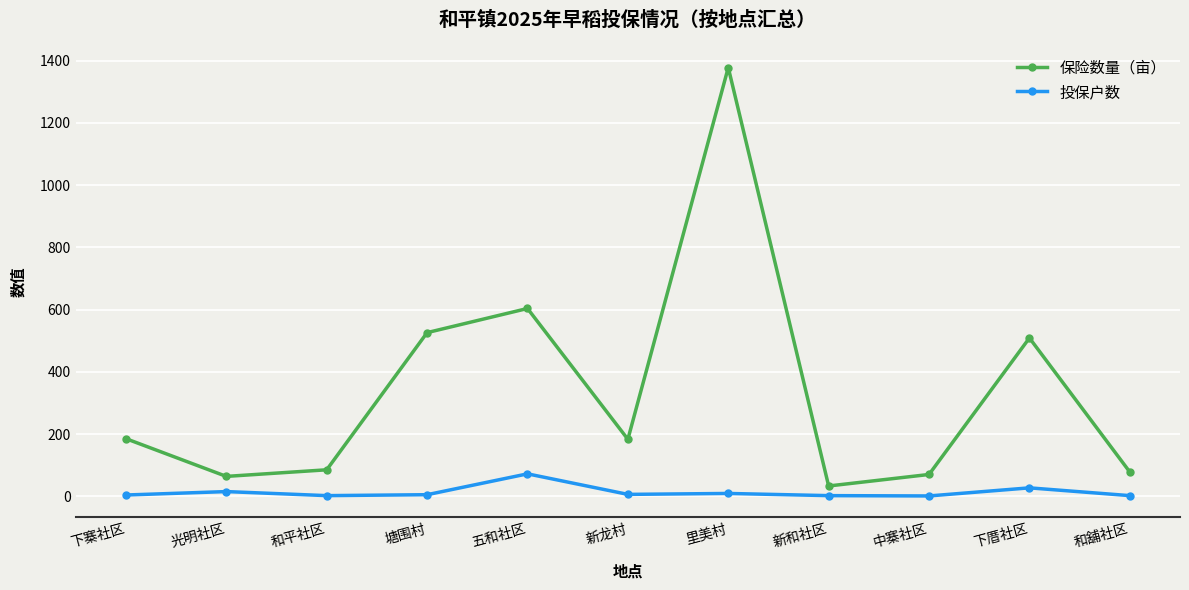

What is the greatest value displayed?

1377.4